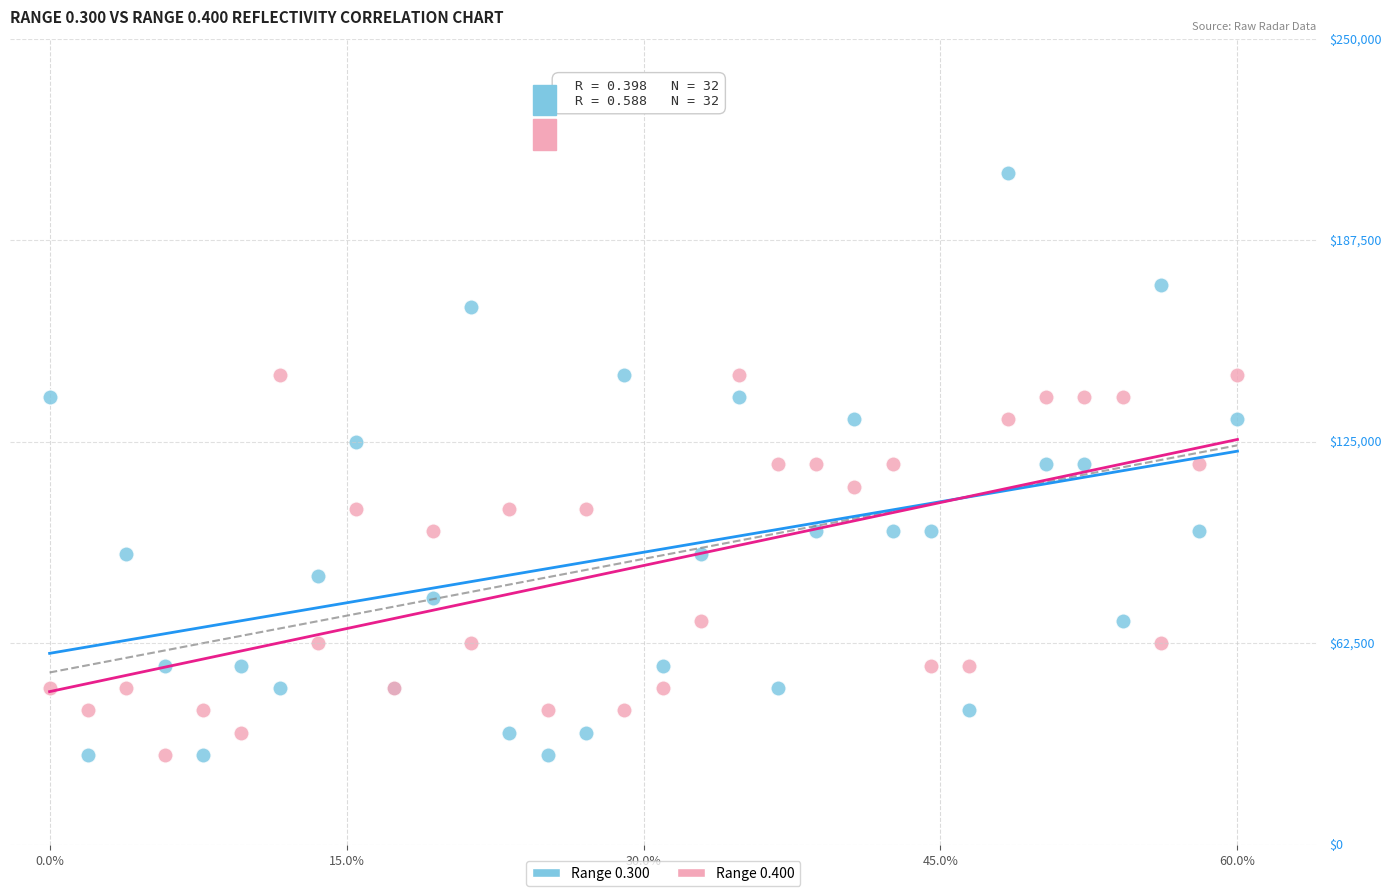

Which series has the largest Y range (max minus min)?

Range 0.300